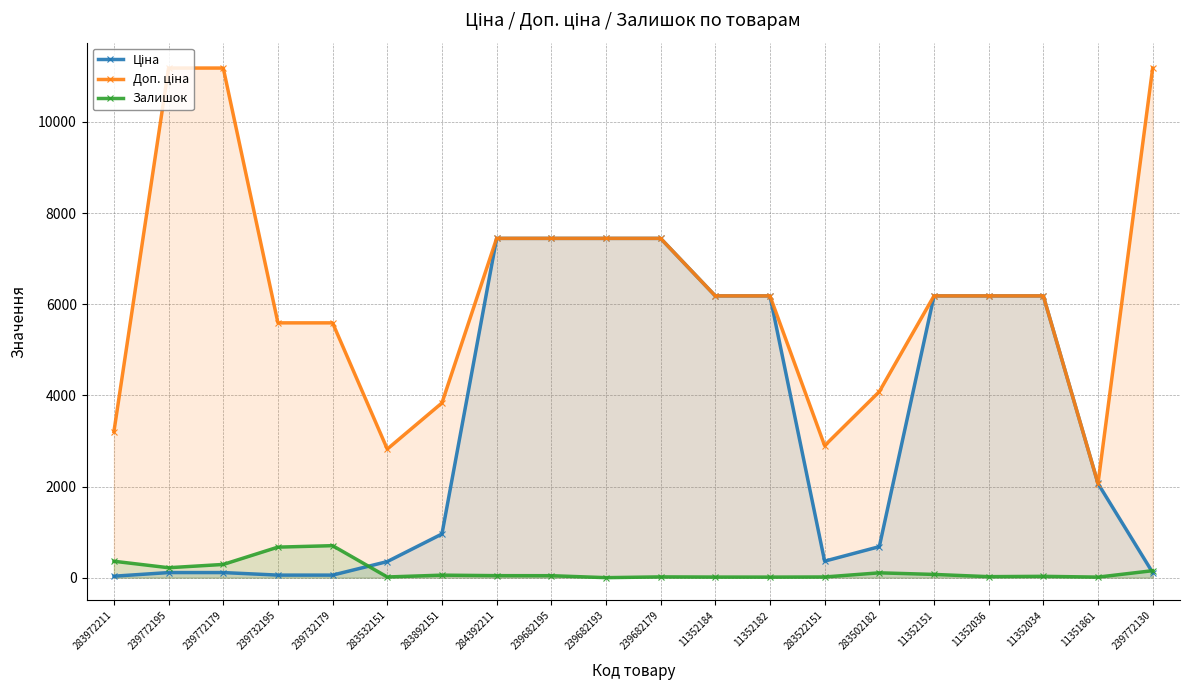

True or false: Залишок and Доп. ціна cross at least once.

False